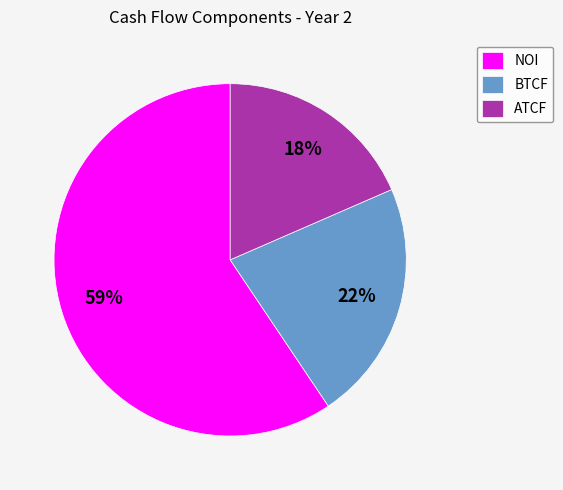

To the nearest percent, what is the average slice percentage?

33%